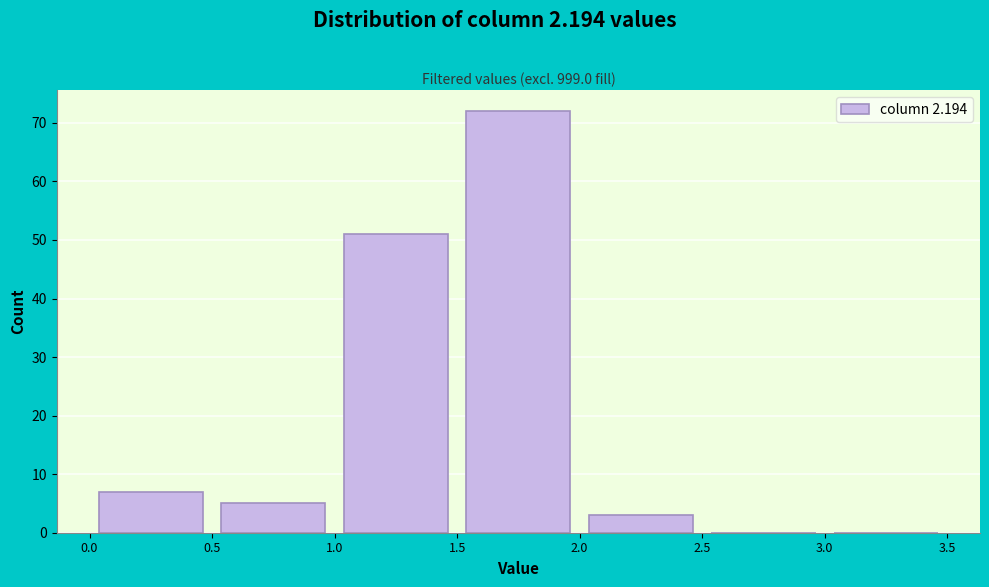

What is the height of the bar covering 2.0 to 2.5 on the x-axis? The values are not printed on the chart, so give them approximately, as read against the axis.

3